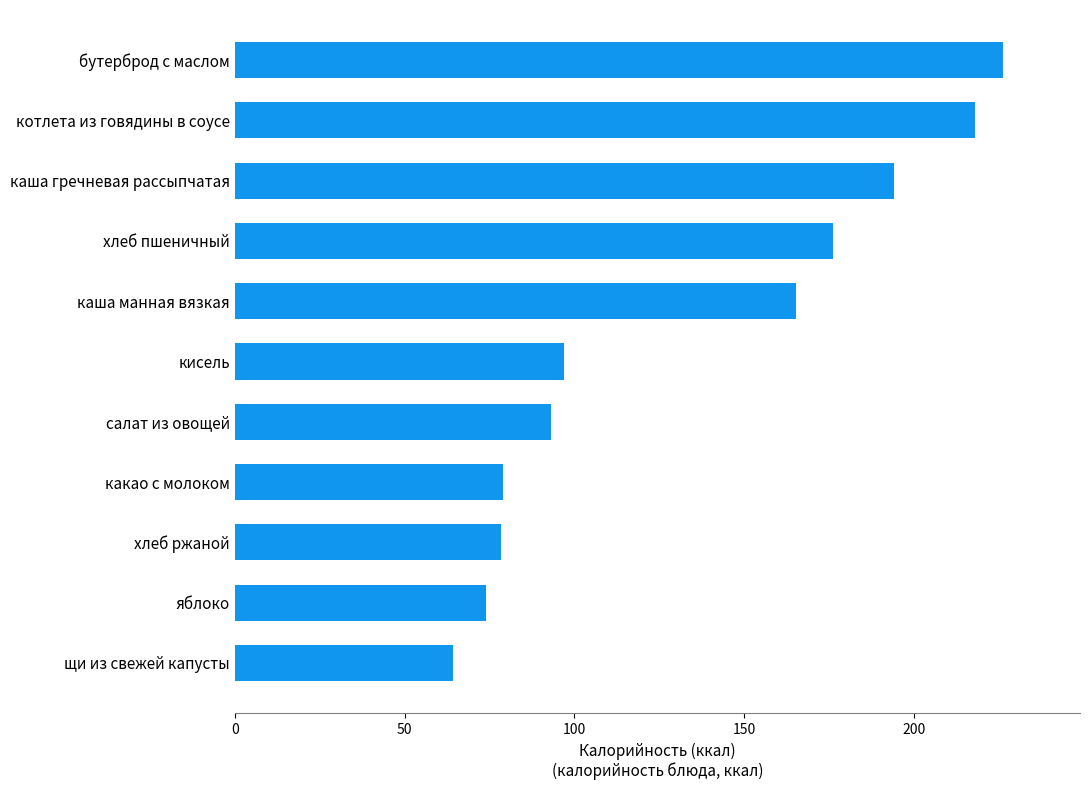

What is the ratio of the value at бутерброд с маслом to the value at хлеб пшеничный?

1.3